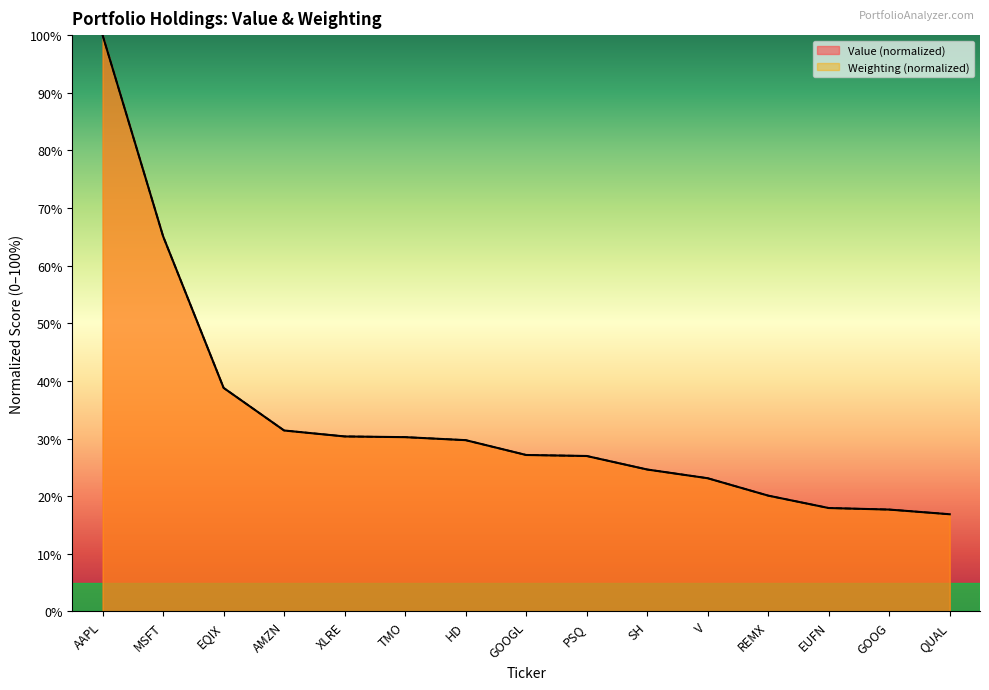

What is the greatest value displayed?

100.0